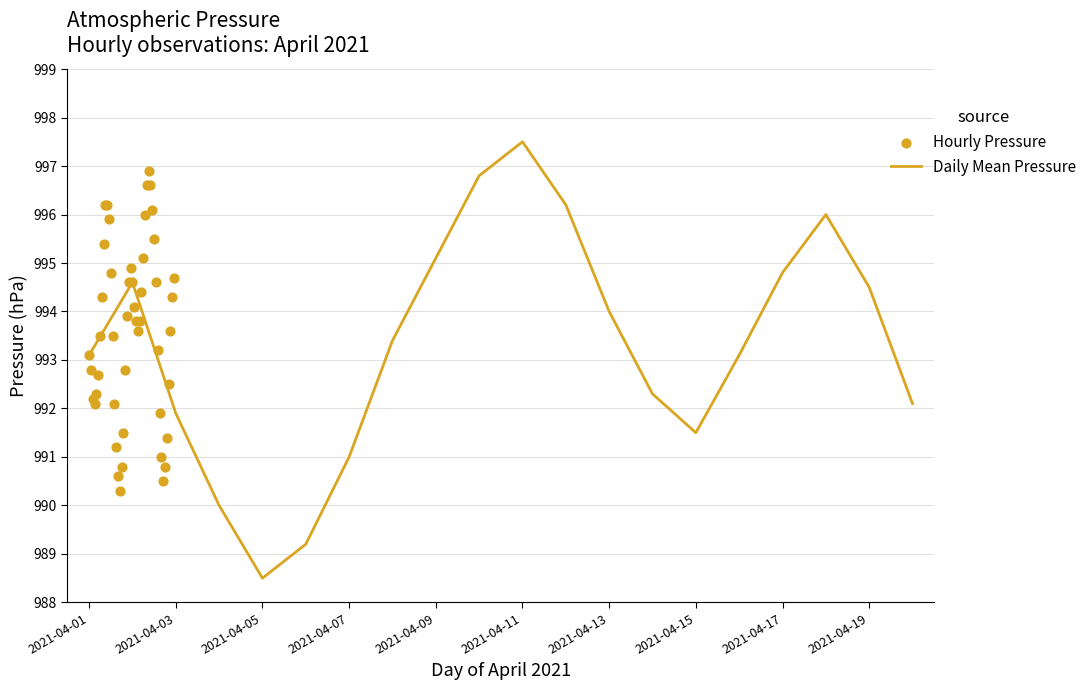

What is the ratio of the value at 7 to the value at 15?

1.0